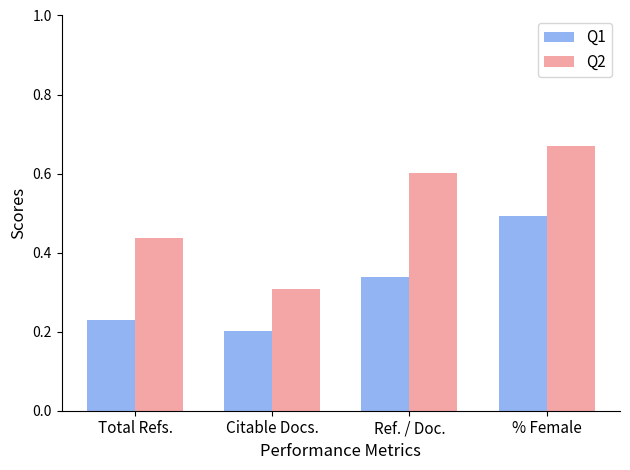

How many Q2 values are between 0 and 1?

4